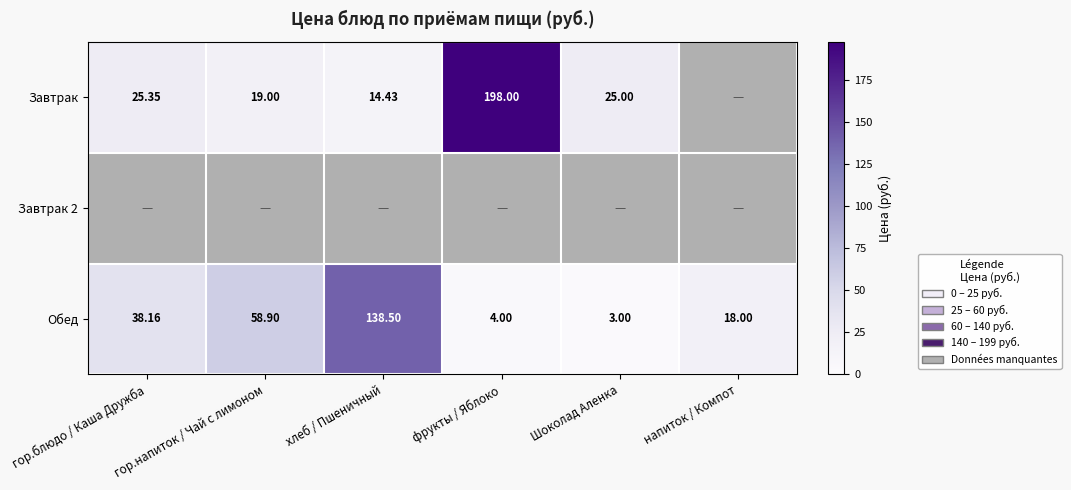

Where does the Обед series first go above 38?

гор.блюдо / Каша Дружба